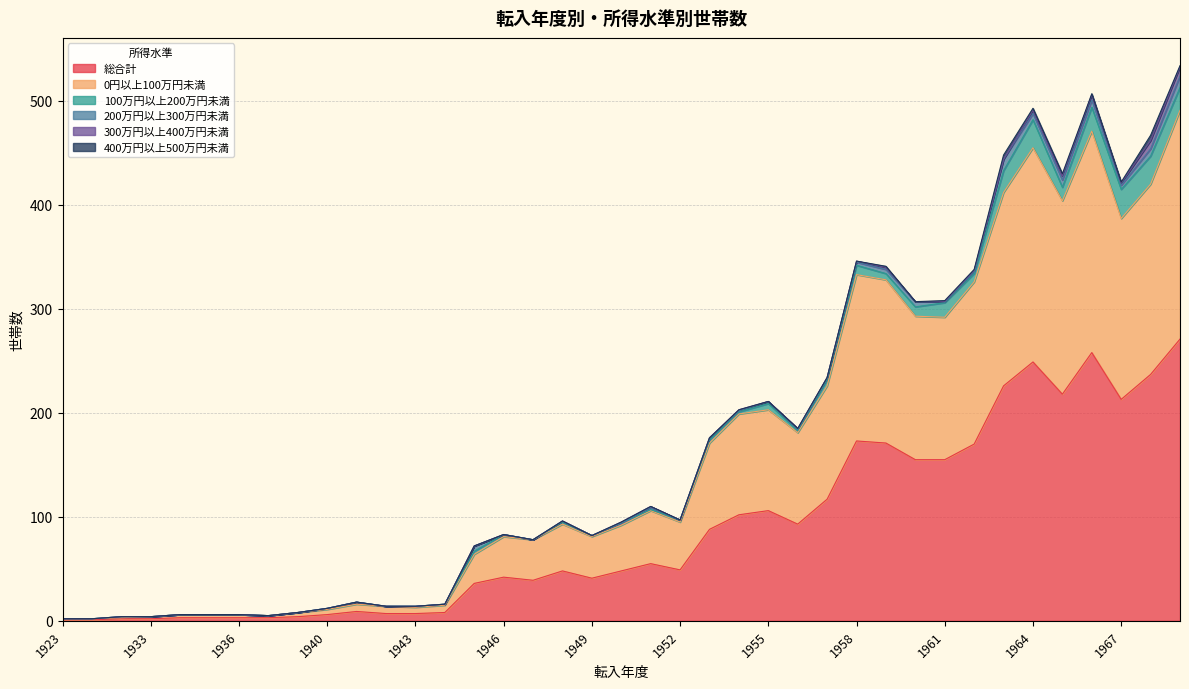

The value of 300万円以上400万円未満 at 1969 is 3. True or false?

False